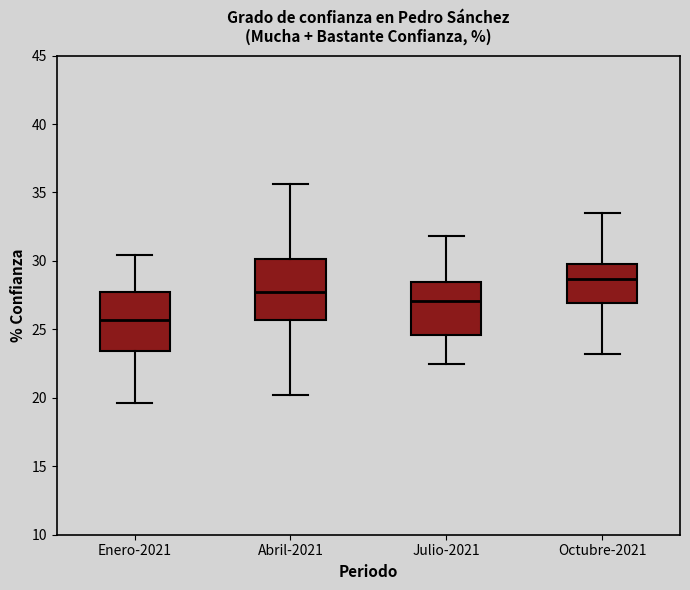

Reading left to right, transcribe this box plot: for each box, give where its median line is, the range the box spans, and where its two whiskers end, as read against the y-axis. The values are not printed on the chart, so give them approximately, as read against the axis.

Enero-2021: median 25.5, box 23.5 to 27.5, whiskers 19.5 to 30.5
Abril-2021: median 28.0, box 25.5 to 30.0, whiskers 20.0 to 35.5
Julio-2021: median 27.0, box 24.5 to 28.5, whiskers 22.5 to 32.0
Octubre-2021: median 28.5, box 27.0 to 30.0, whiskers 23.0 to 33.5